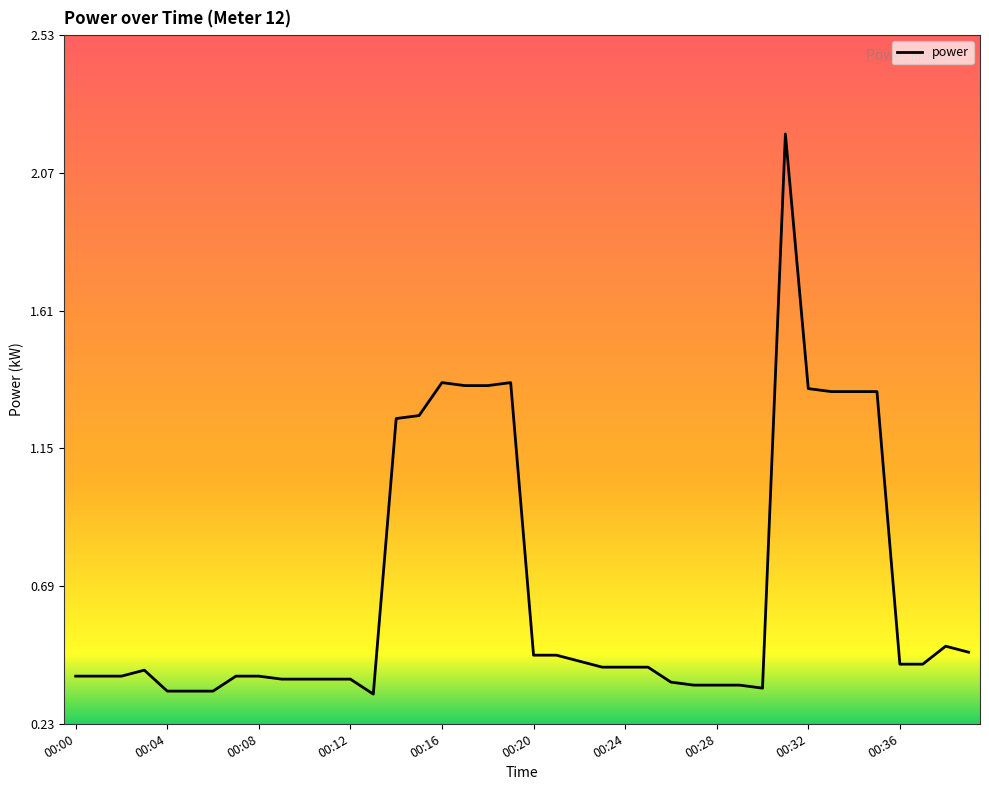

What is the difference between the maximum and second lowest values?

1.9